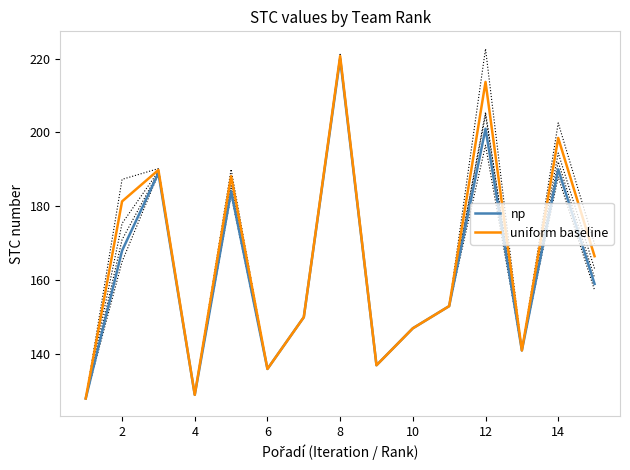

What is the lowest value of the np series?

128.0